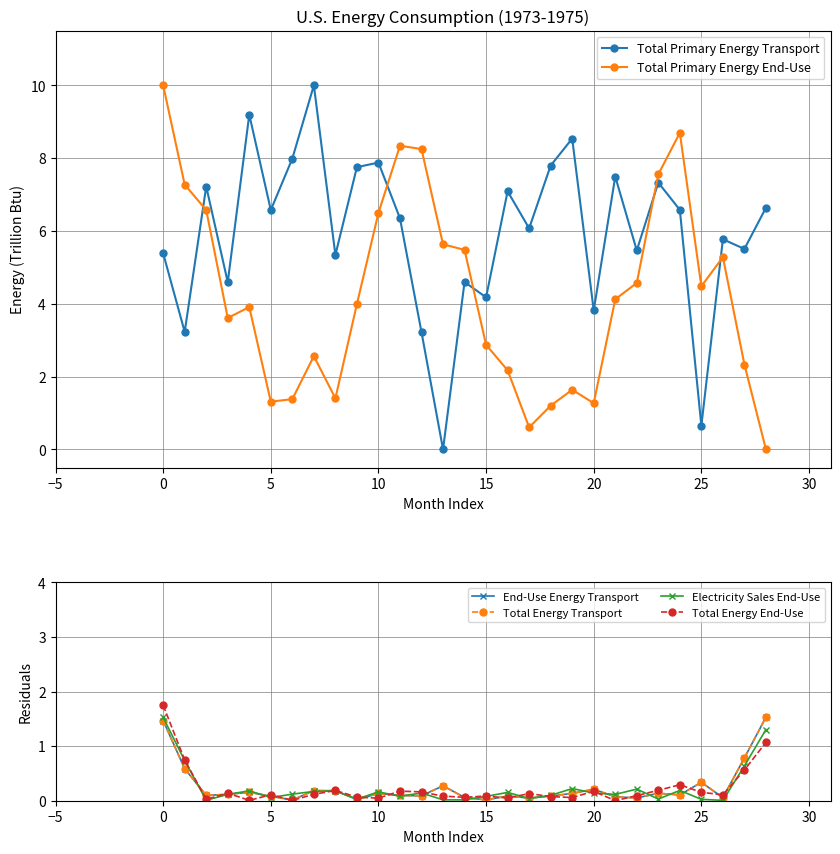

What is the average value of the End-Use Energy Transport series?

0.2